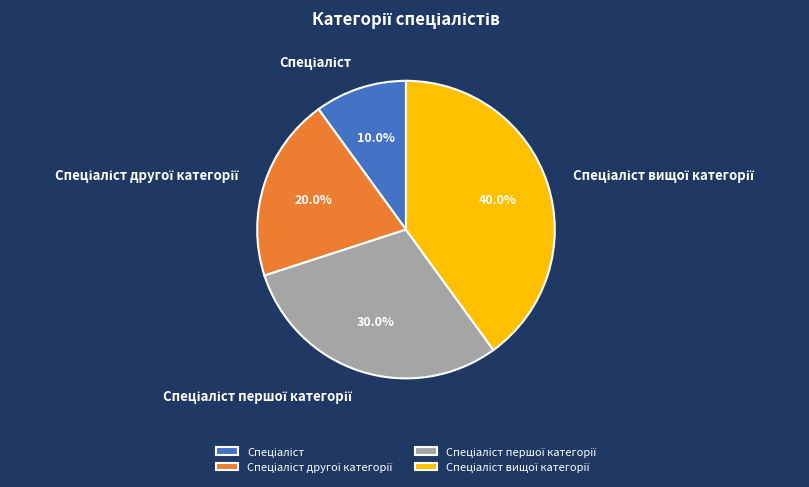

How many segments does this pie chart have?

4